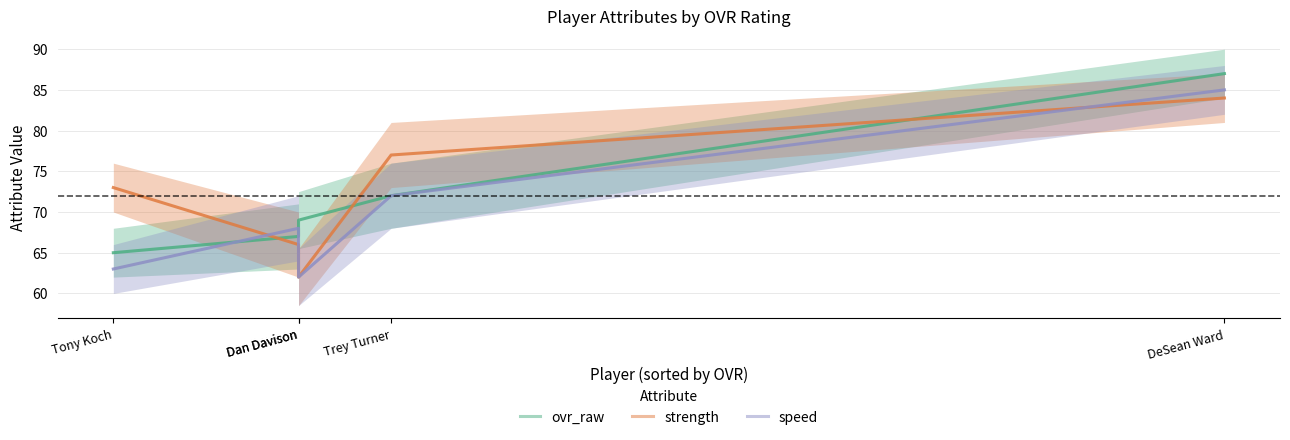

Does the chart have visible grid lines?

Yes